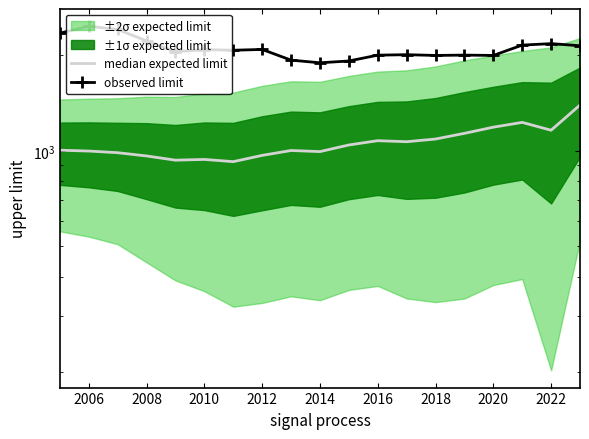

True or false: observed limit and median expected limit intersect in this chart.

False